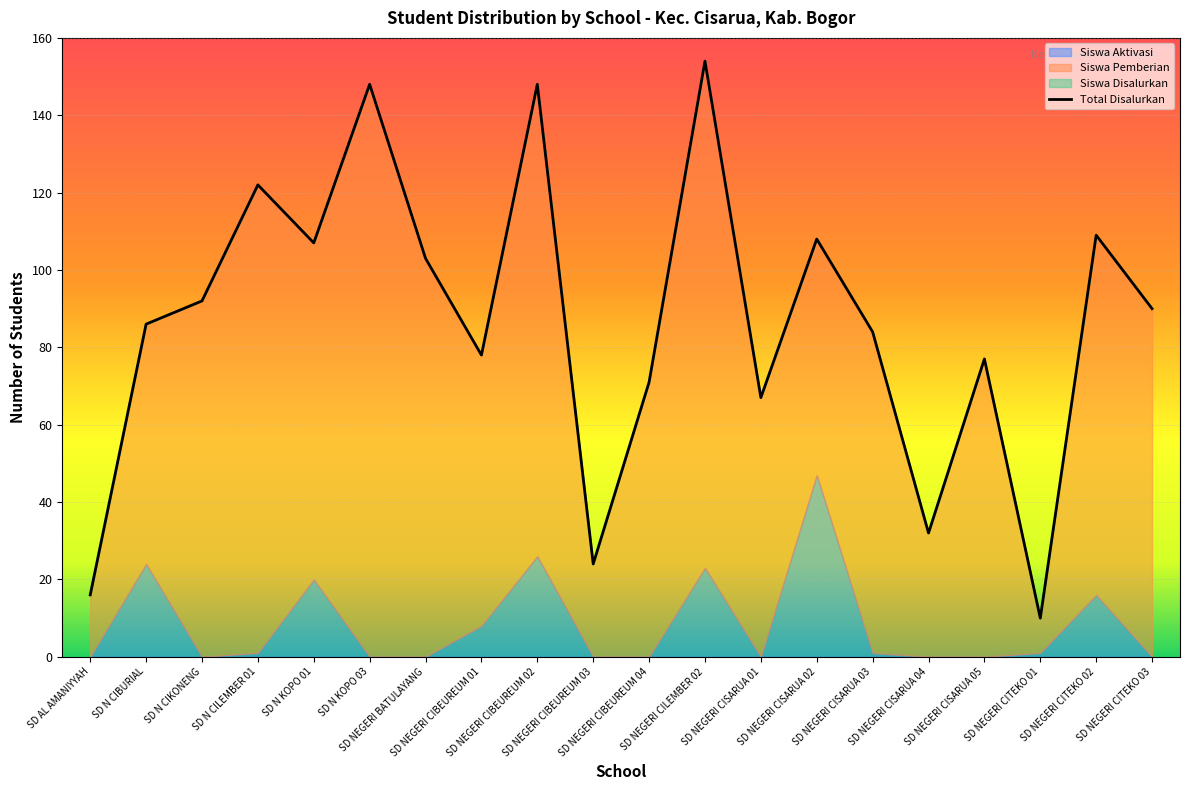

Is it true that Siswa Pemberian equals 121 at SD N CILEMBER 01?

True